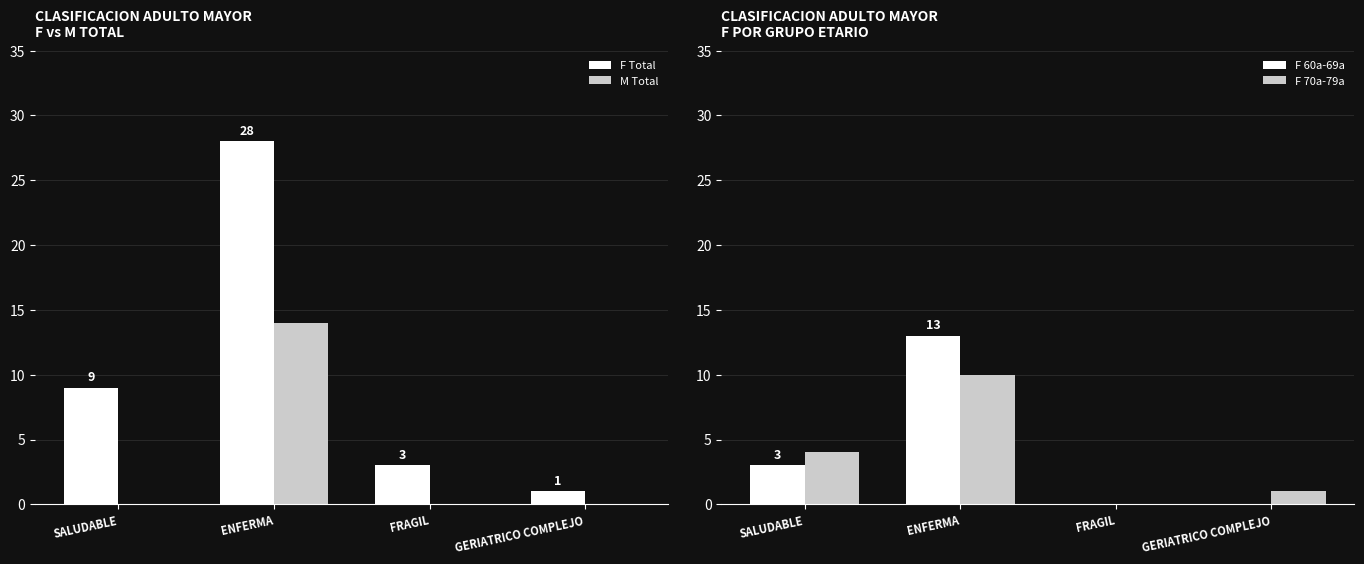

What is the difference between the second highest and minimum values in the F 60a-69a series?

3